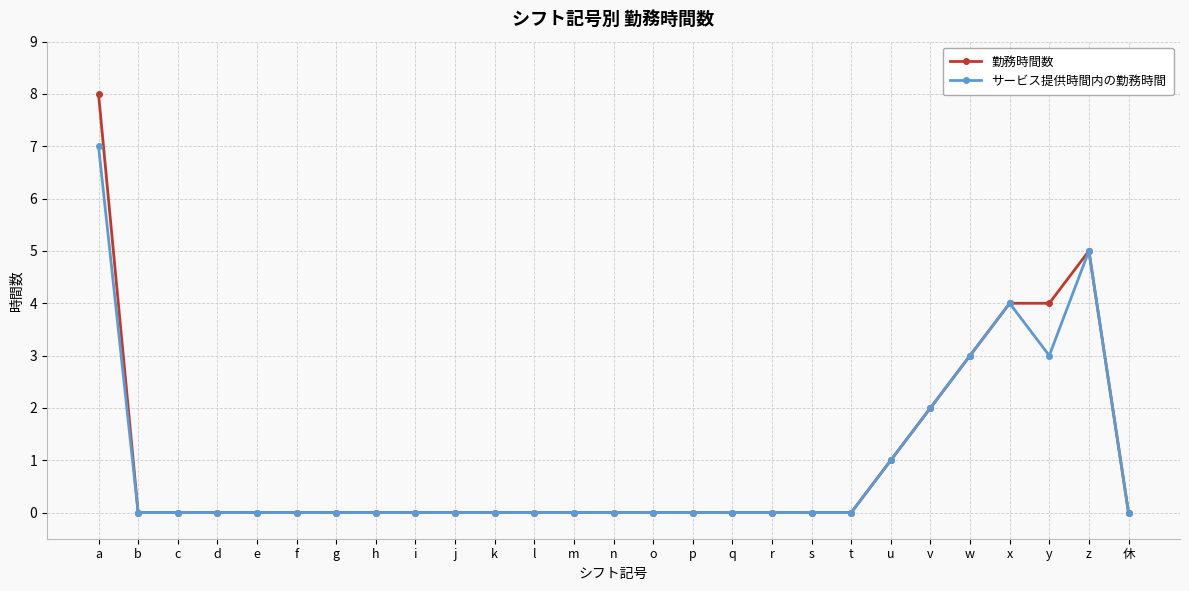

Does the chart have visible grid lines?

Yes